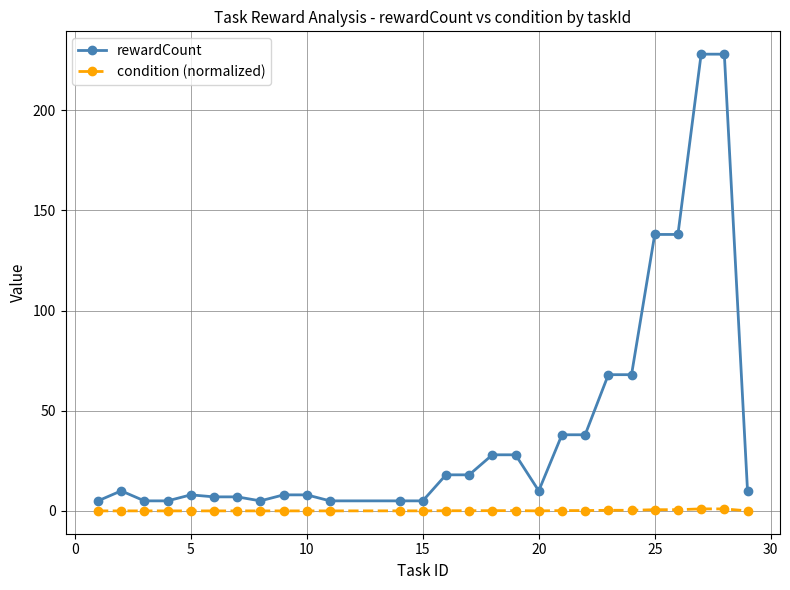

True or false: condition (normalized) and rewardCount intersect in this chart.

False